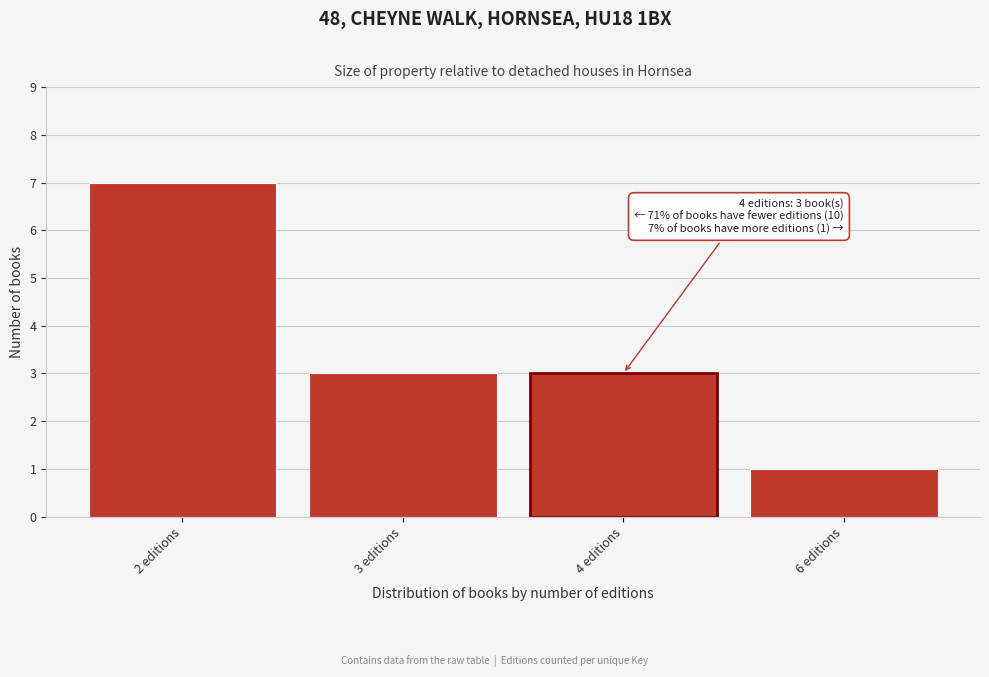

Reading left to right, what are all the values shown in this chart?

7	3	3	1